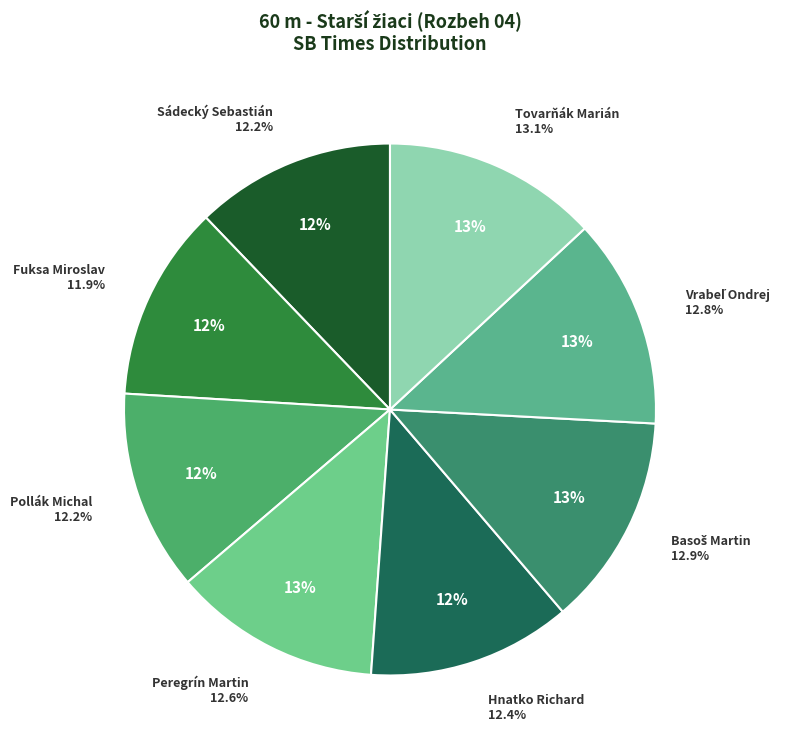

What percentage is the Sádecký Sebastián slice, to the nearest percent?

12%